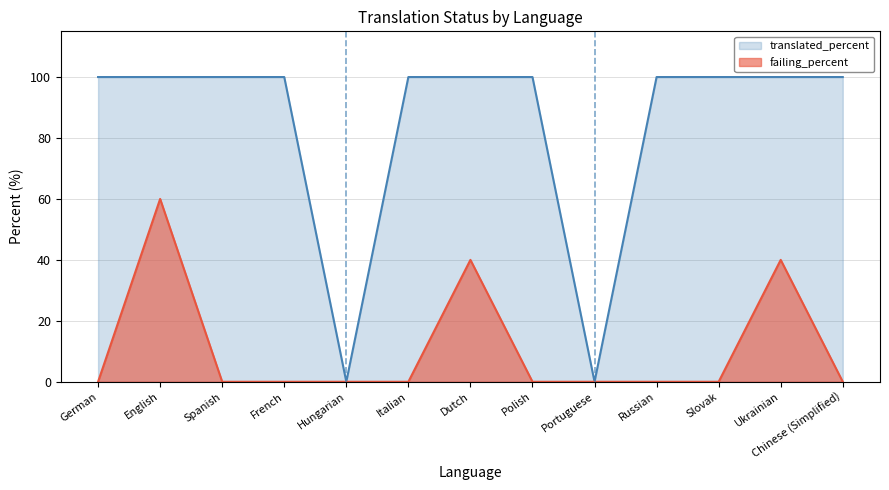

Rank the categories by translated_percent value from highest to lowest.

German, English, Spanish, French, Italian, Dutch, Polish, Russian, Slovak, Ukrainian, Chinese (Simplified), Hungarian, Portuguese